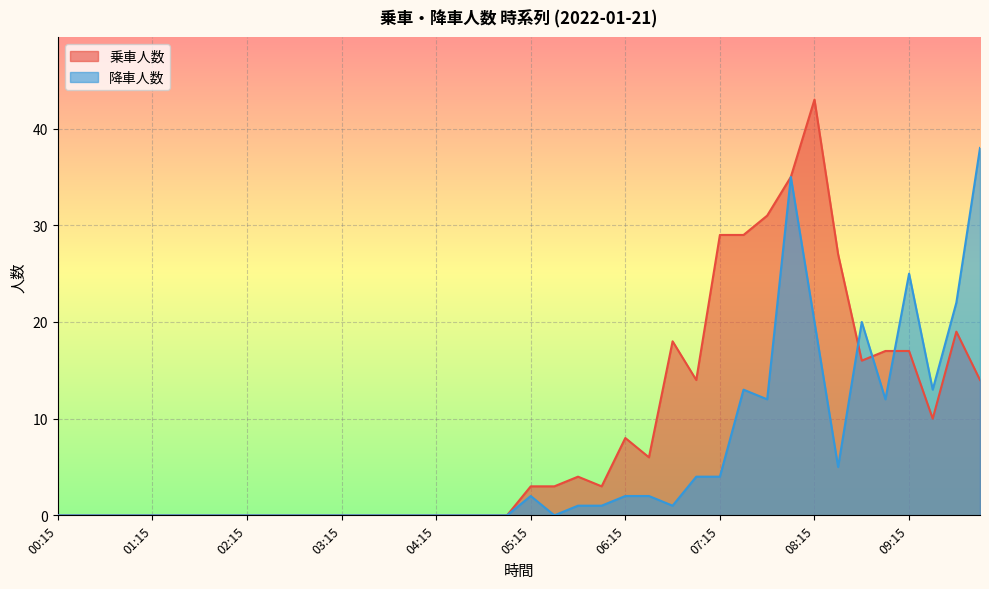

List the series in order of their overall mean, lowest first.

降車人数, 乗車人数